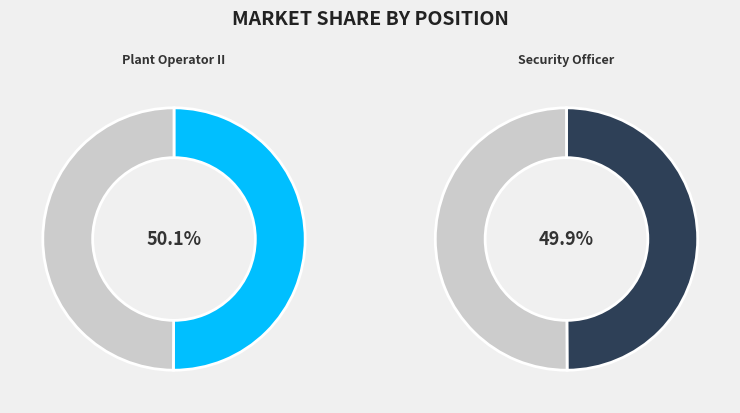

Do Security Officer and Plant Operator II together represent more than half of the pie?

Yes